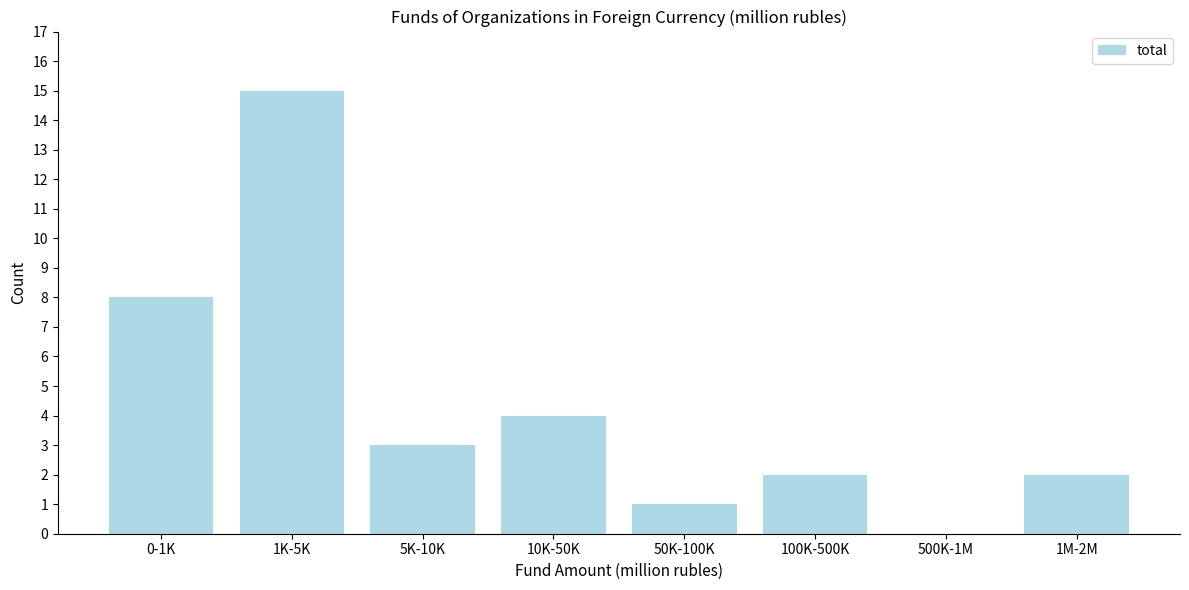

Reading left to right, extract all data points from this chart.

0-1K=8	1K-5K=15	5K-10K=3	10K-50K=4	50K-100K=1	100K-500K=2	500K-1M=0	1M-2M=2